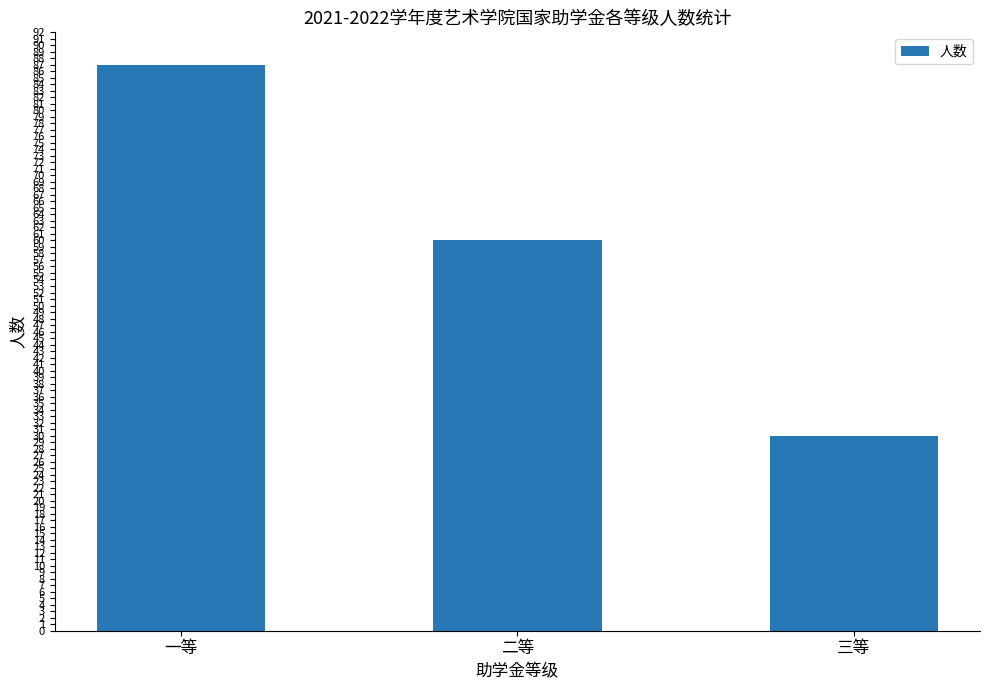

What is the minimum value shown in the chart?

30